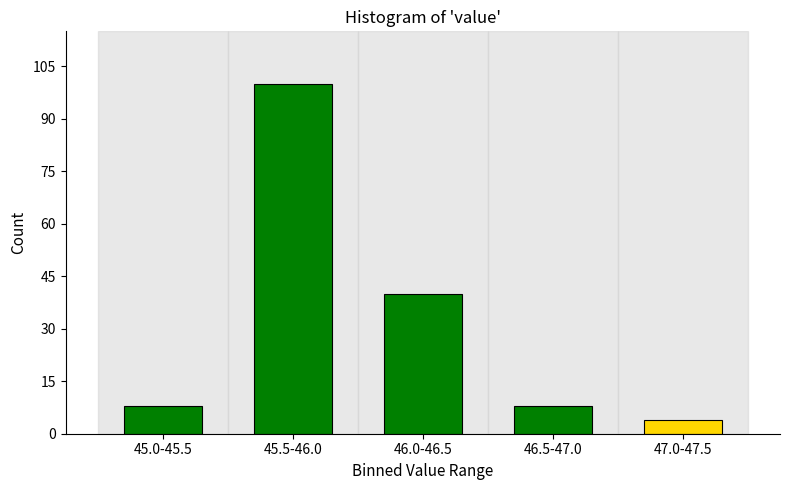

Reading left to right, transcribe all the data shown in this chart.

45.0-45.5=8	45.5-46.0=100	46.0-46.5=40	46.5-47.0=8	47.0-47.5=4